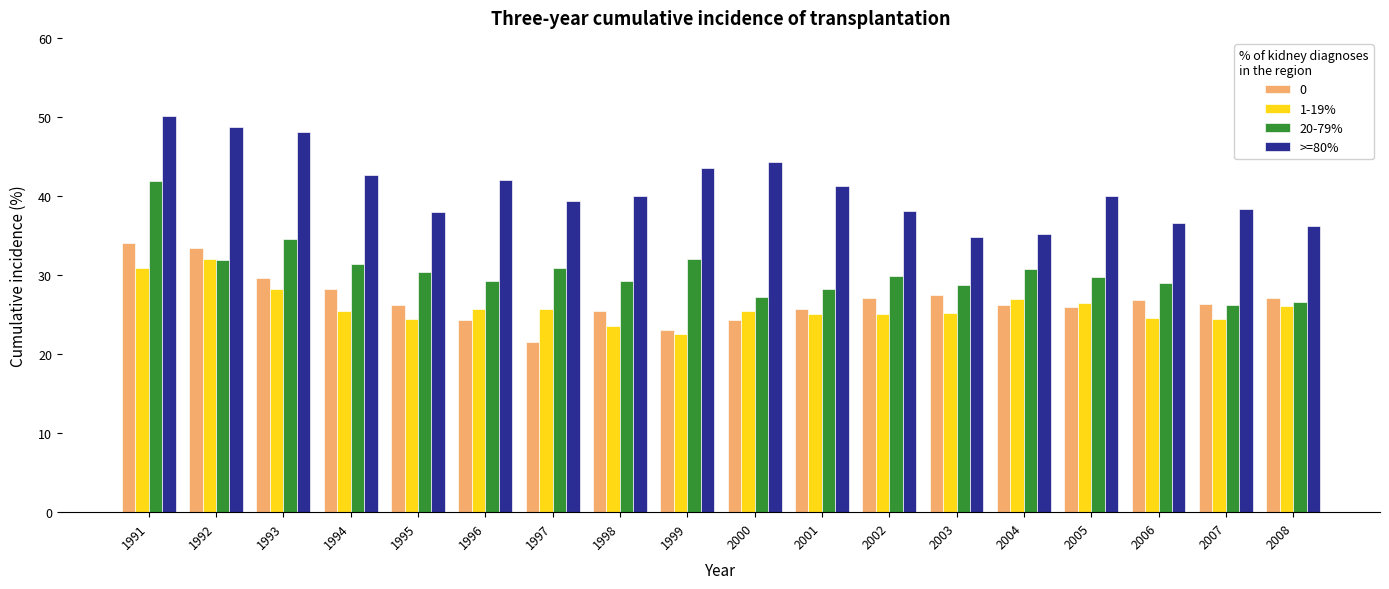

Which series has the largest total across all categories?

>=80%